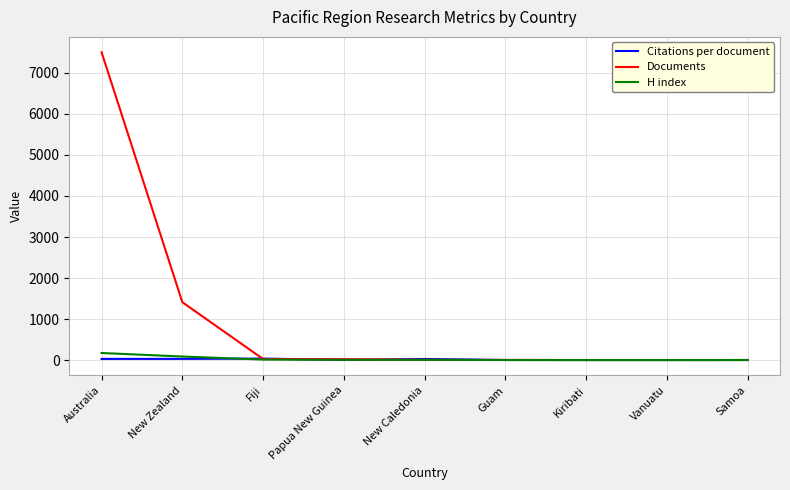

List the series in order of their peak value, highest first.

Documents, H index, Citations per document